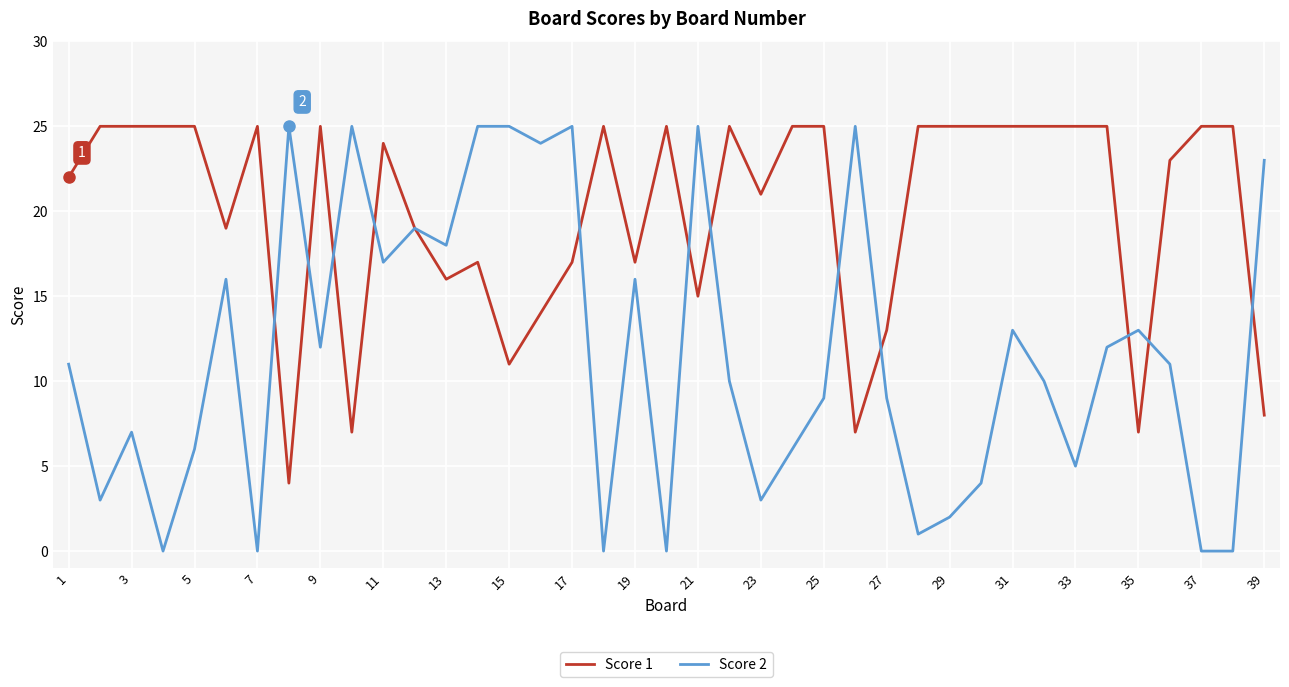

List the series in order of their overall mean, lowest first.

Score 2, Score 1